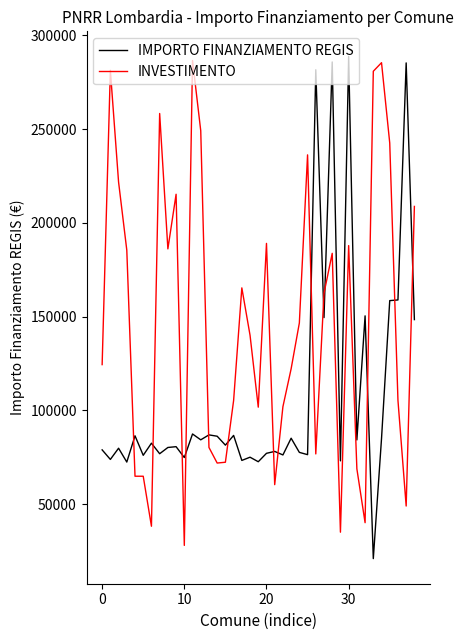

What is the maximum value for INVESTIMENTO?

286550.6